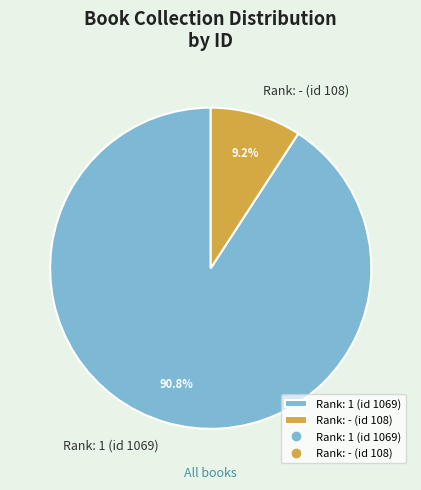

Is Rank: - (id 108) the majority of the pie?

No